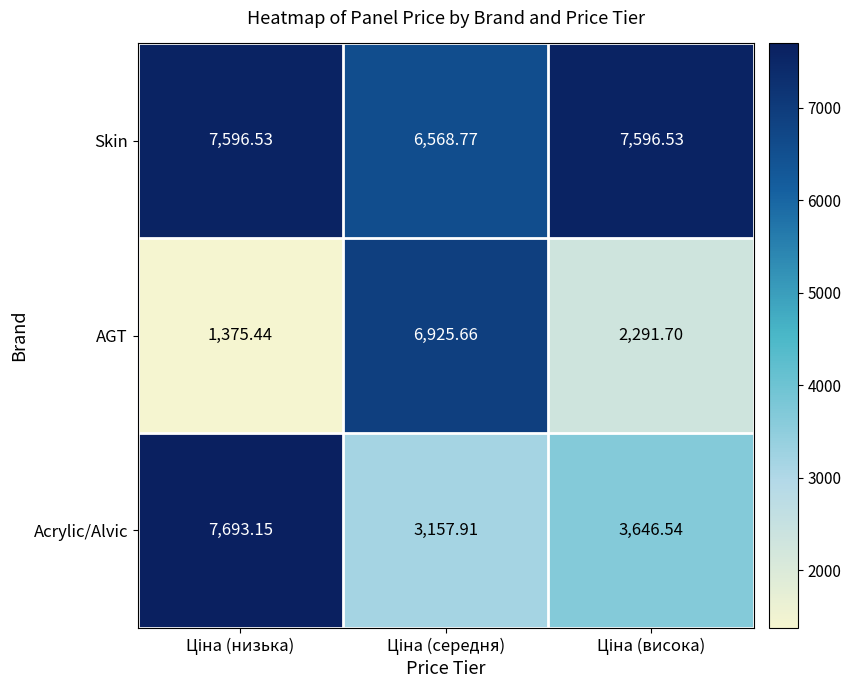

List the series in order of their overall mean, lowest first.

AGT, Acrylic/Alvic, Skin